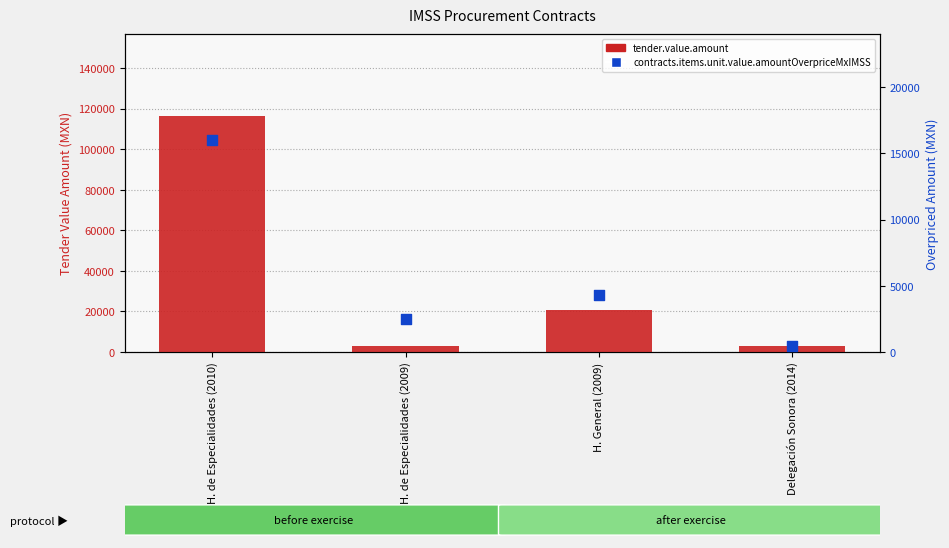

At which category is the sum across all series the highest?

H. de Especialidades (2010)